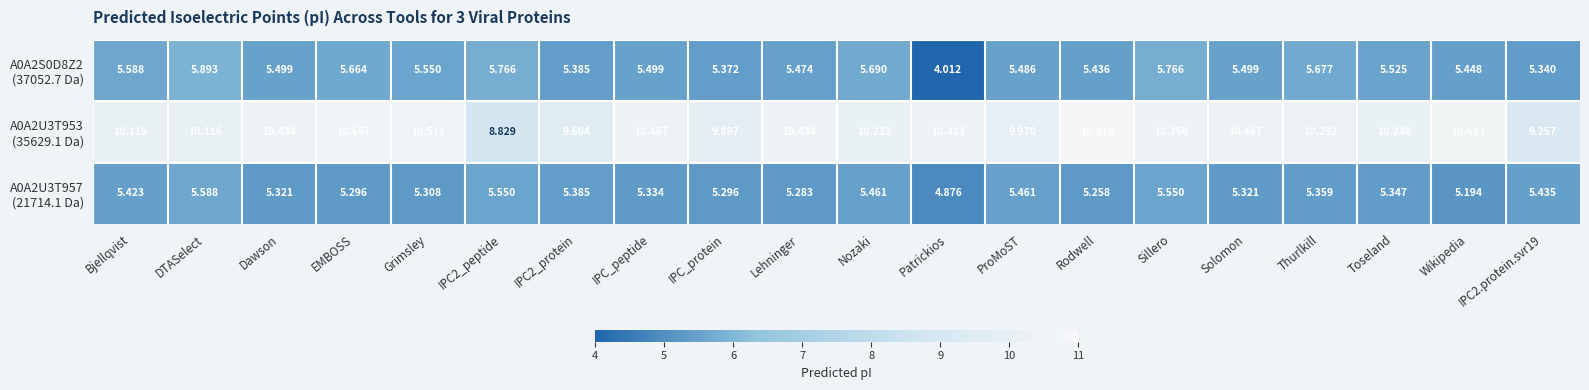

At which category is the sum across all series the highest?

Sillero